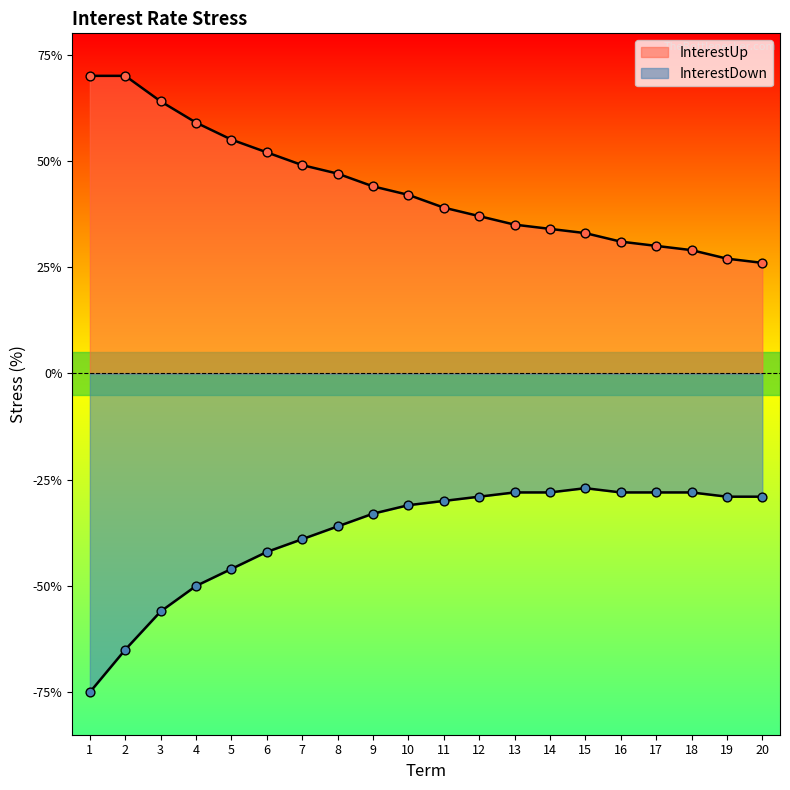

Which series contains the highest Y value?

InterestUp